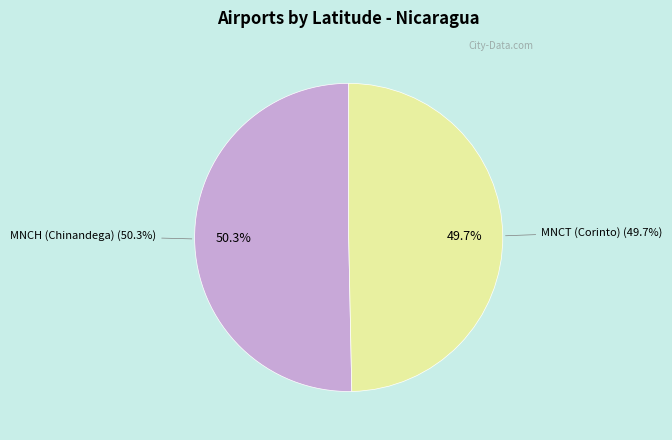

Count the number of slices in the pie.

2